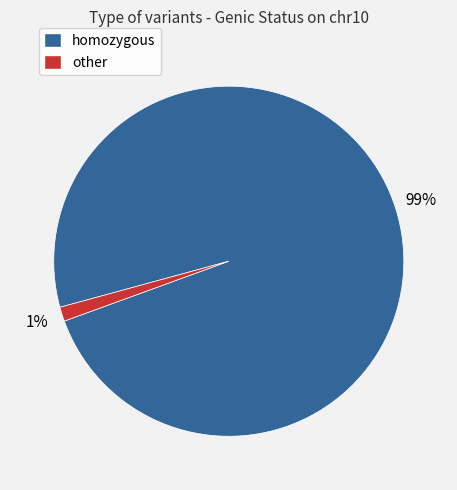

How many segments does this pie chart have?

2